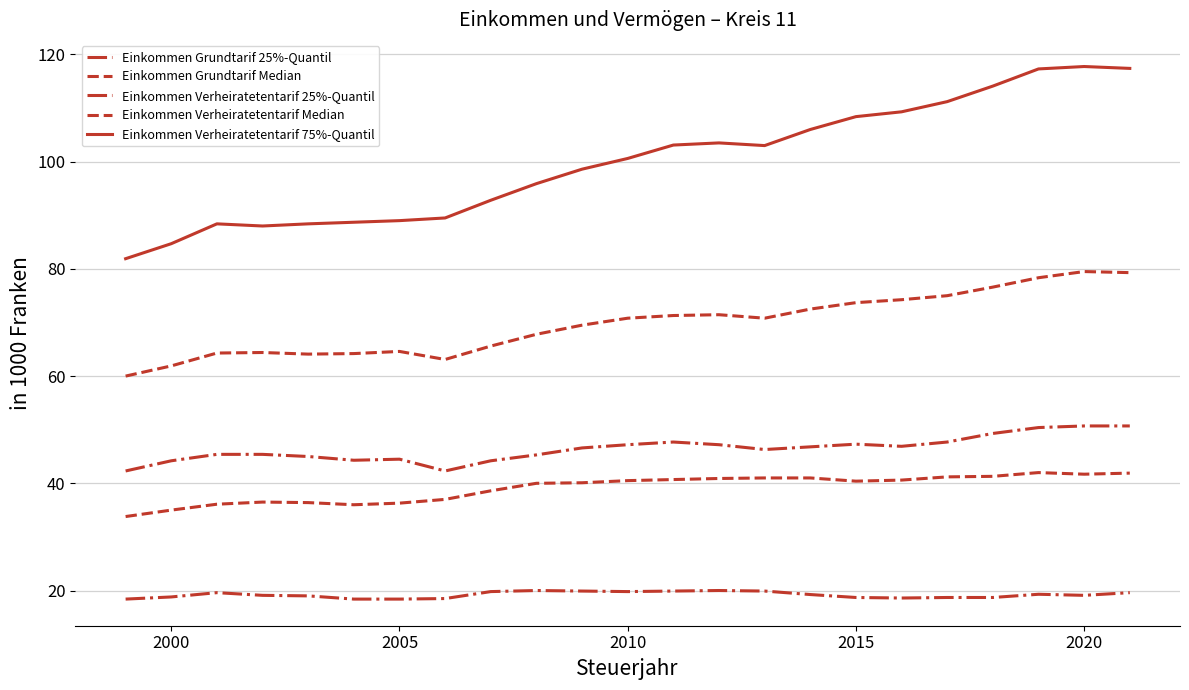

Is this an area chart (filled region under the line)?

No